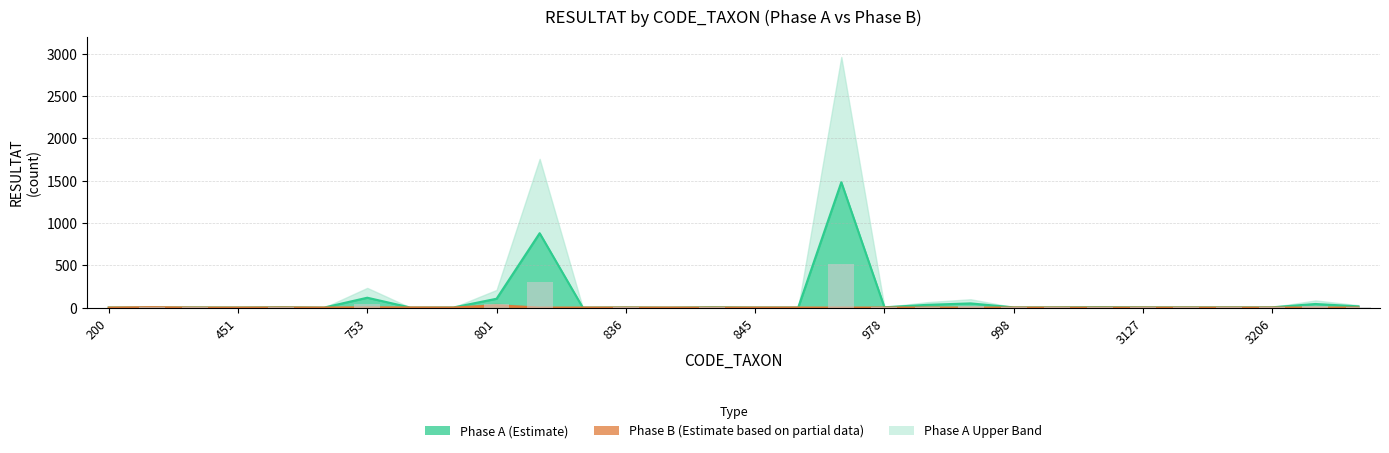

How many values in the Phase_A series exceed 3?

11